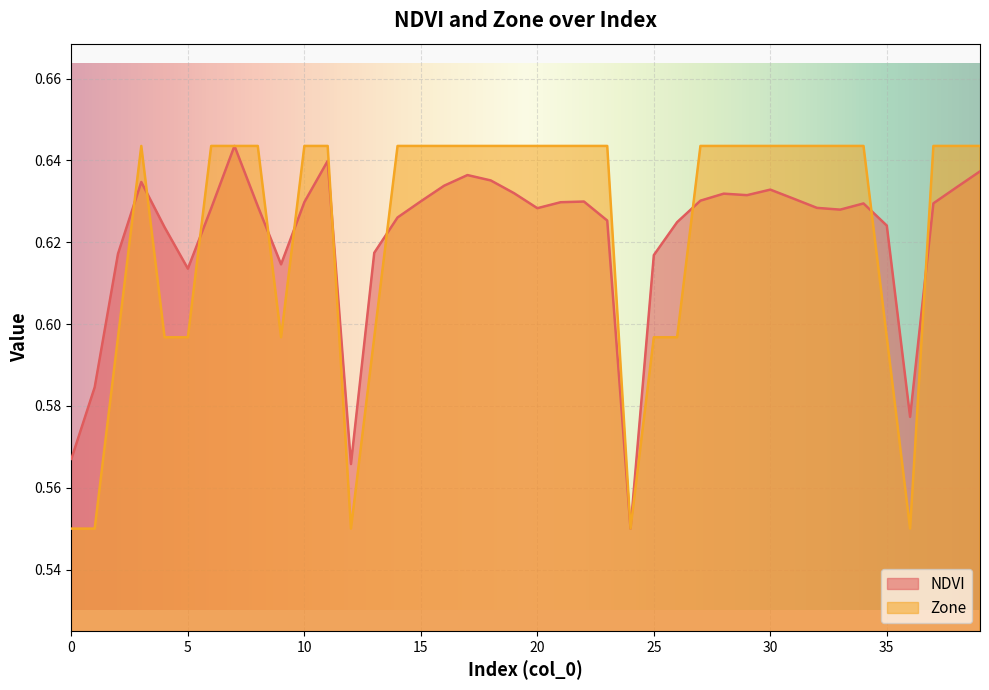

What are all the series names shown in the legend?

NDVI, Zone